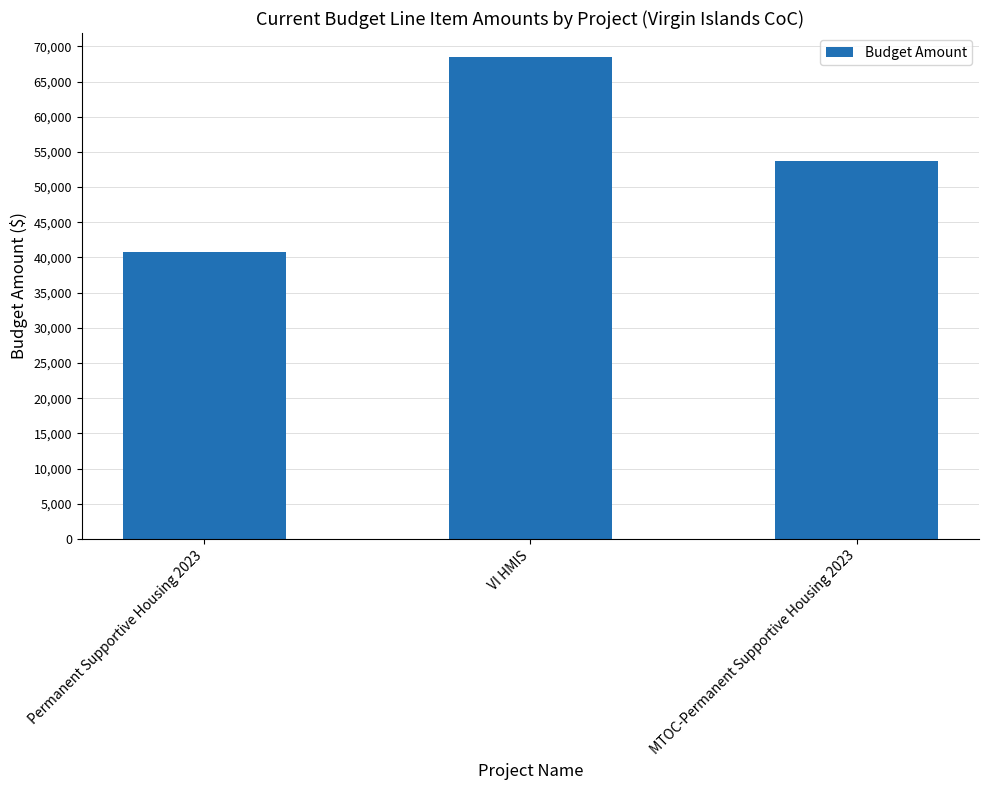

At which label does the data first exceed 53665?

VI HMIS